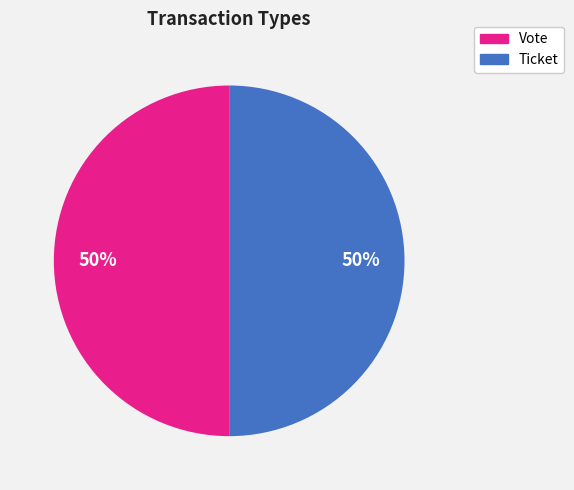

To the nearest percent, what is the average slice percentage?

50%